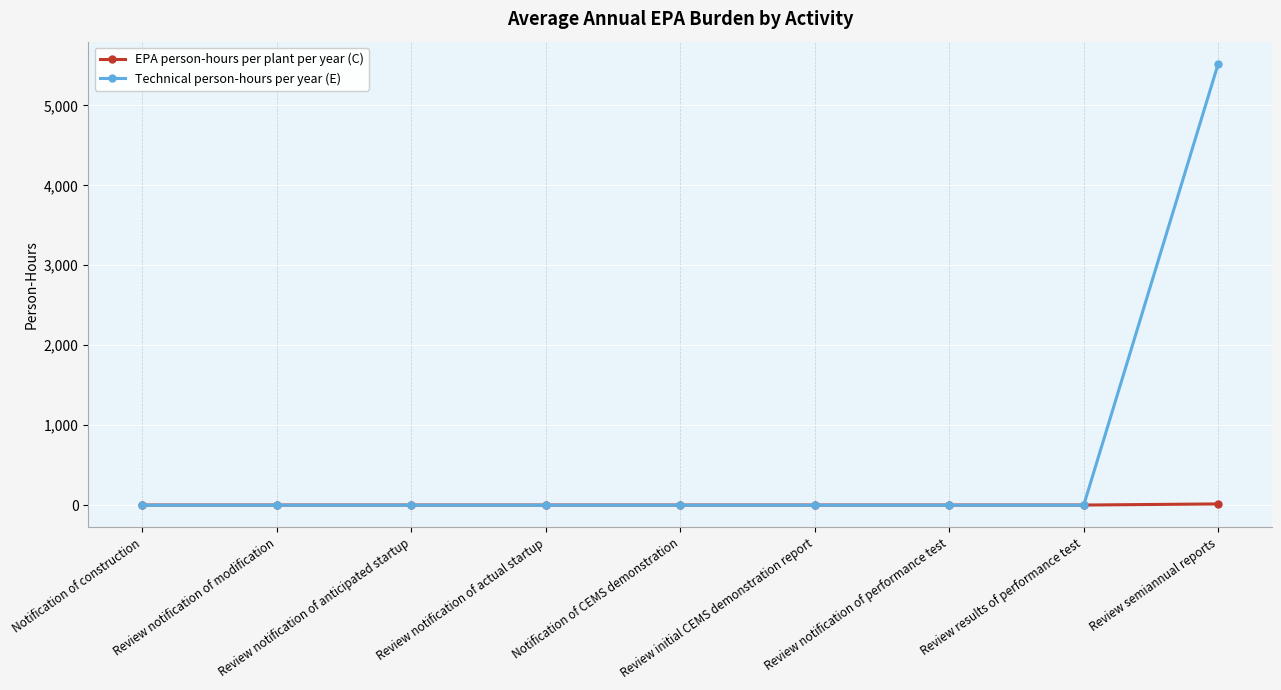

What is the total value across all series at Notification of construction?

2